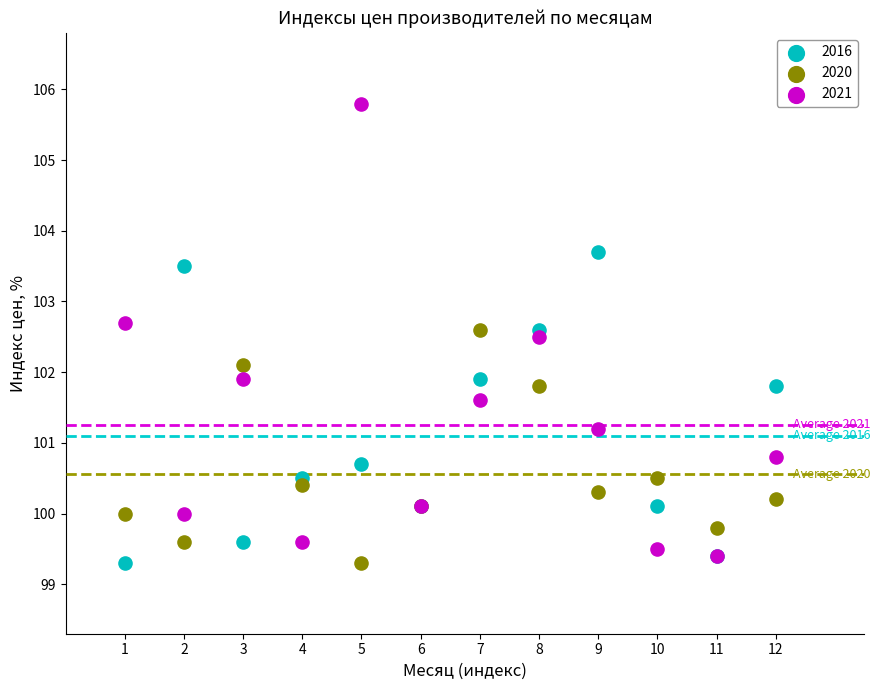

What are all the series names shown in the legend?

2016, 2020, 2021